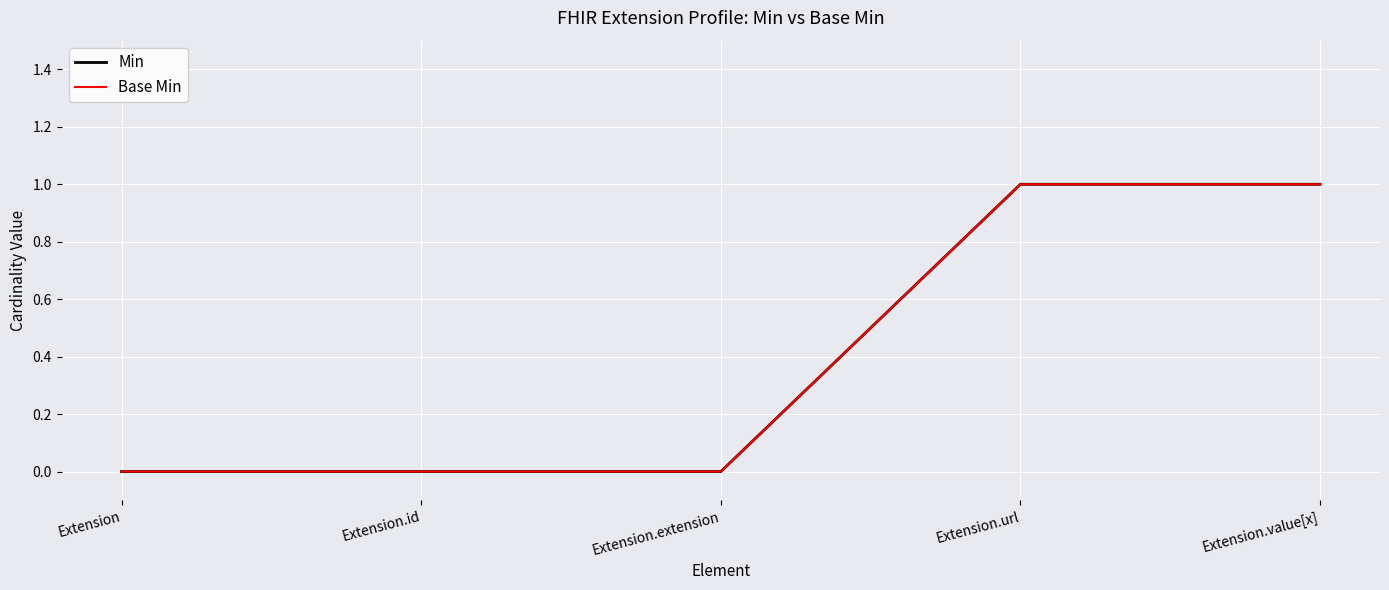

What is the greatest value displayed?

1